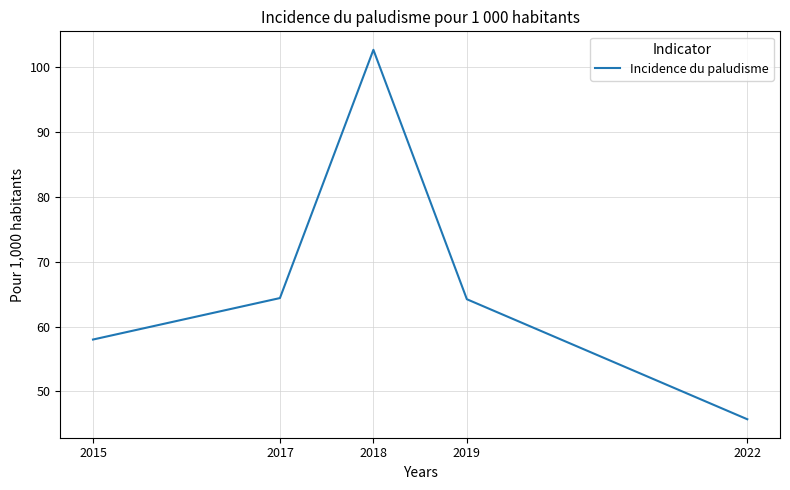

Is it true that the value at 2017 is 64.4?

True